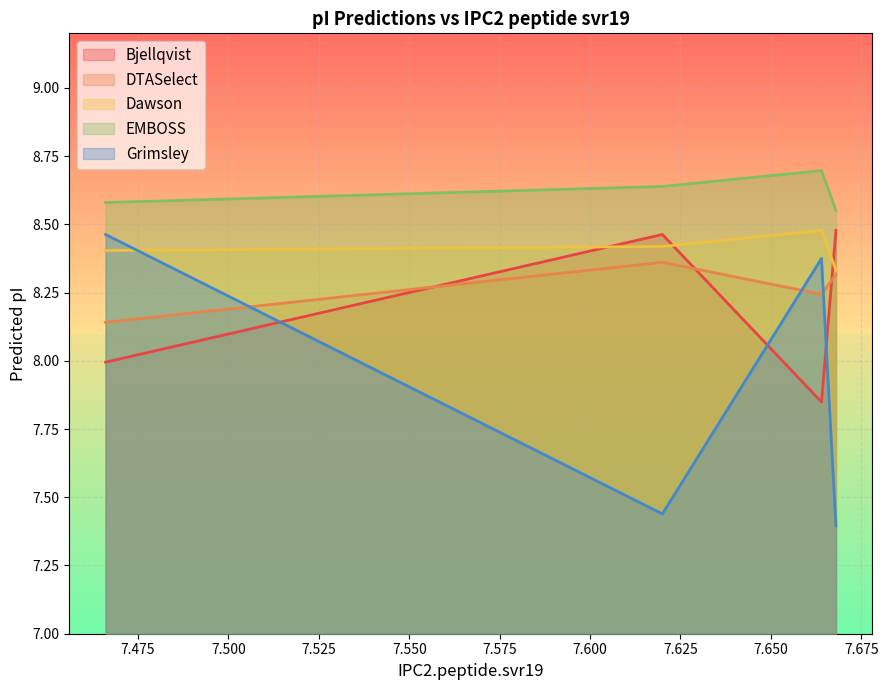

How many lines are shown in the chart?

5